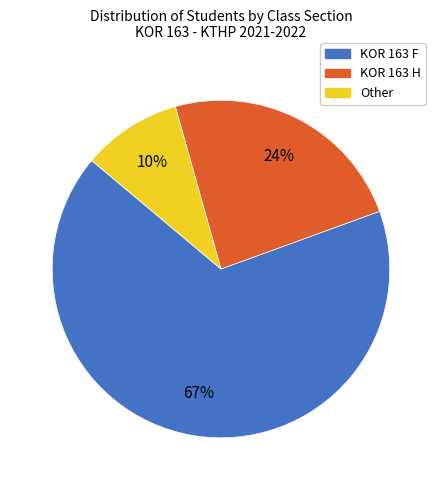

Do Other and KOR 163 H together represent more than half of the pie?

No